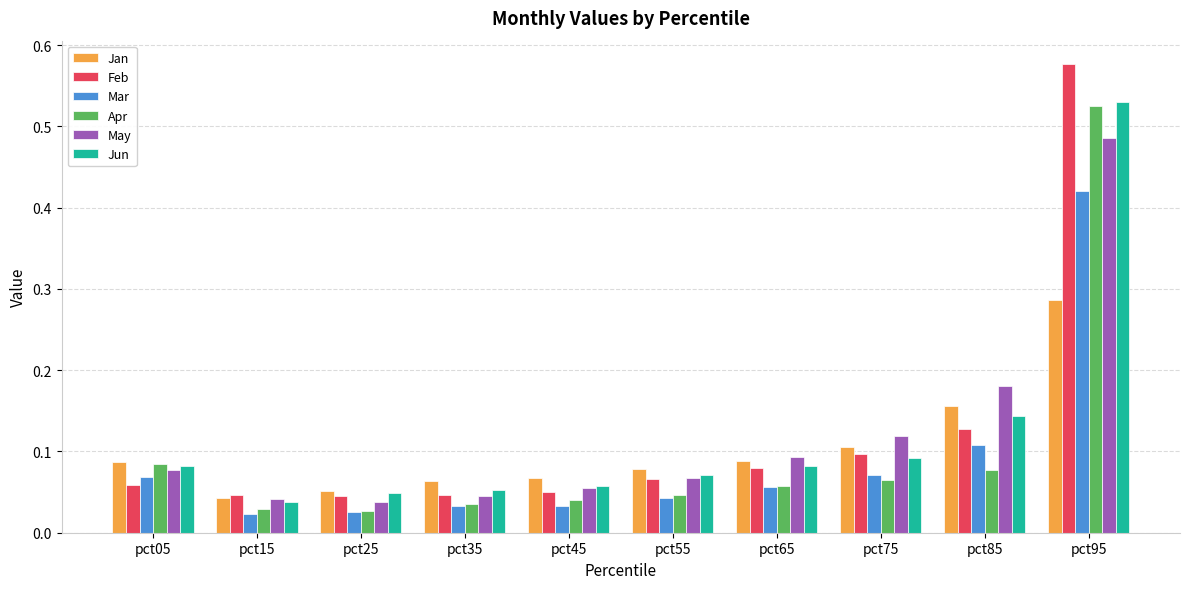

True or false: Feb has a value of 0.0 at pct05.

False